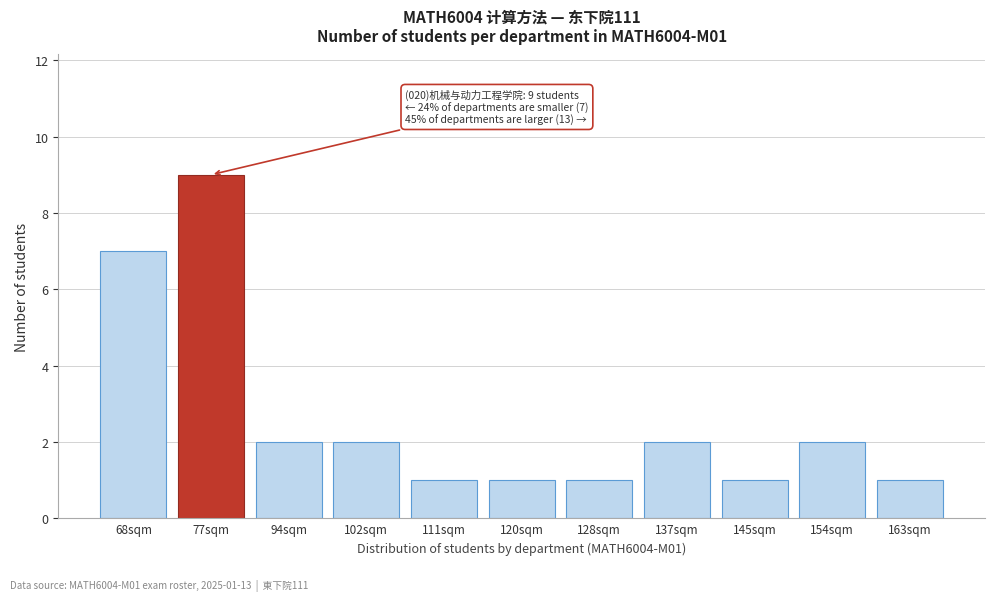

Reading right to left, transcribe all the data shown in this chart.

1	2	1	2	1	1	1	2	2	9	7